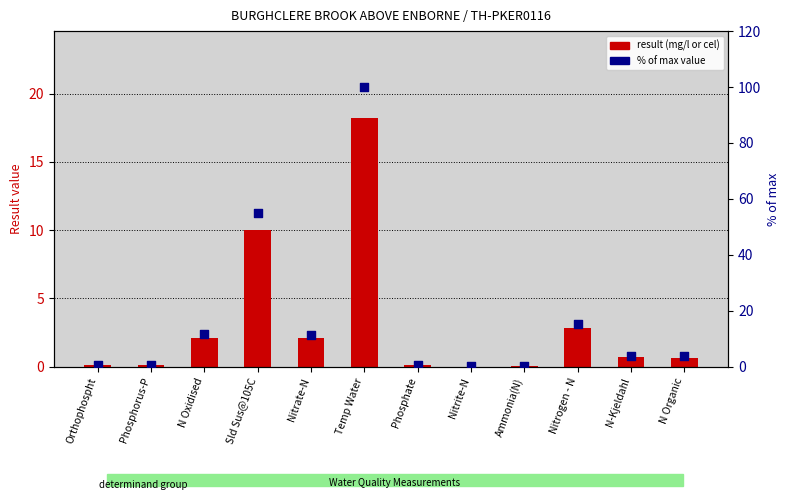

Which series has the widest spread of Y values?

% of max value